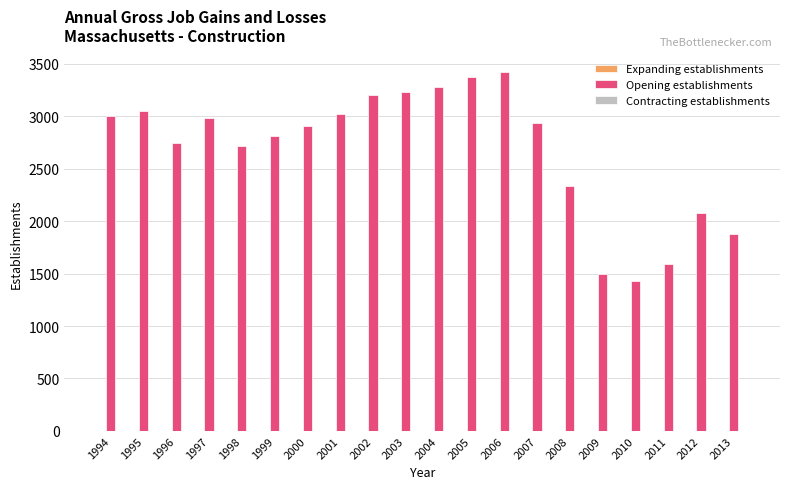

What is the value of the 12th bar from the left?

3373